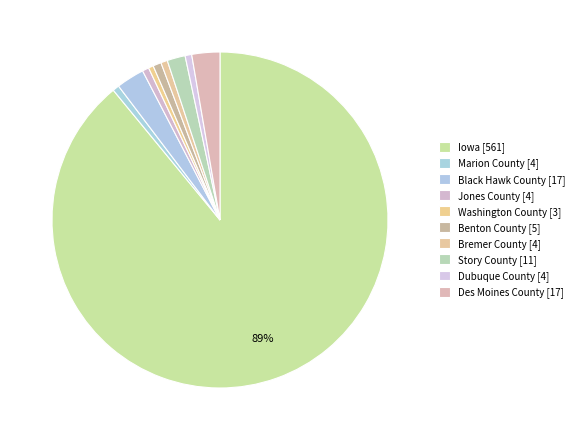

Count the number of slices in the pie.

10